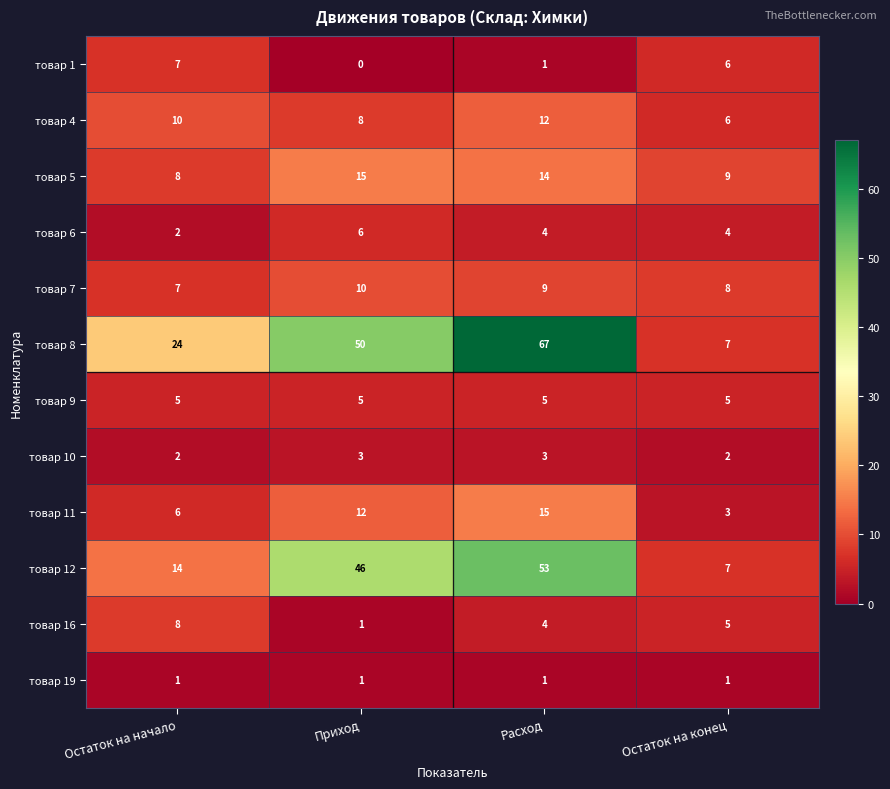

What is the average value of the товар 1 series?

4